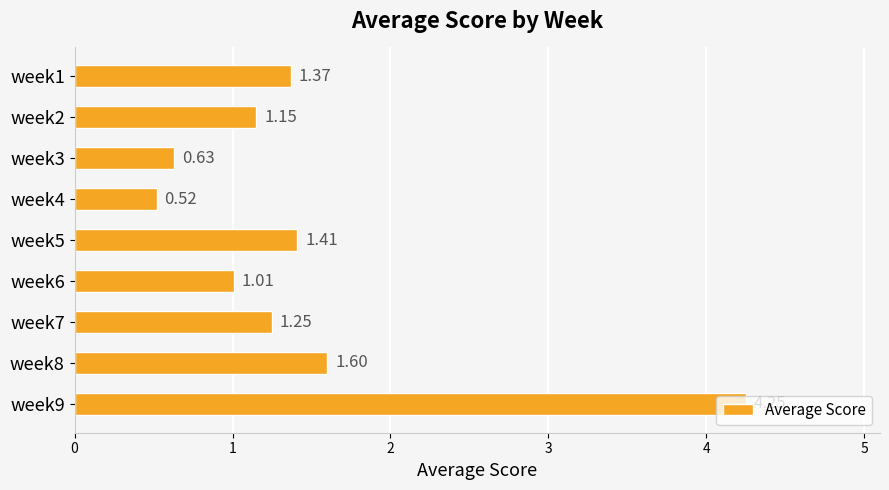

What is the sum of all values?

13.2